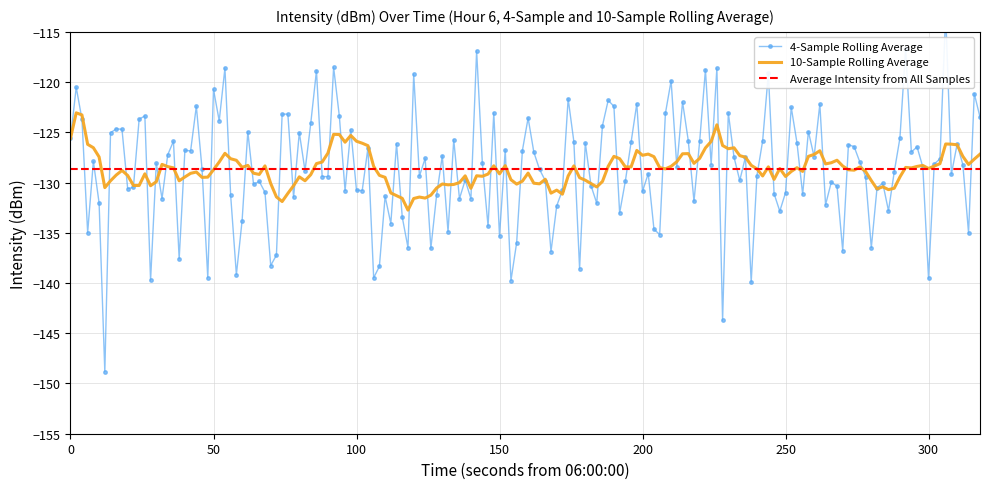

Which category has the lowest value across all series?

6